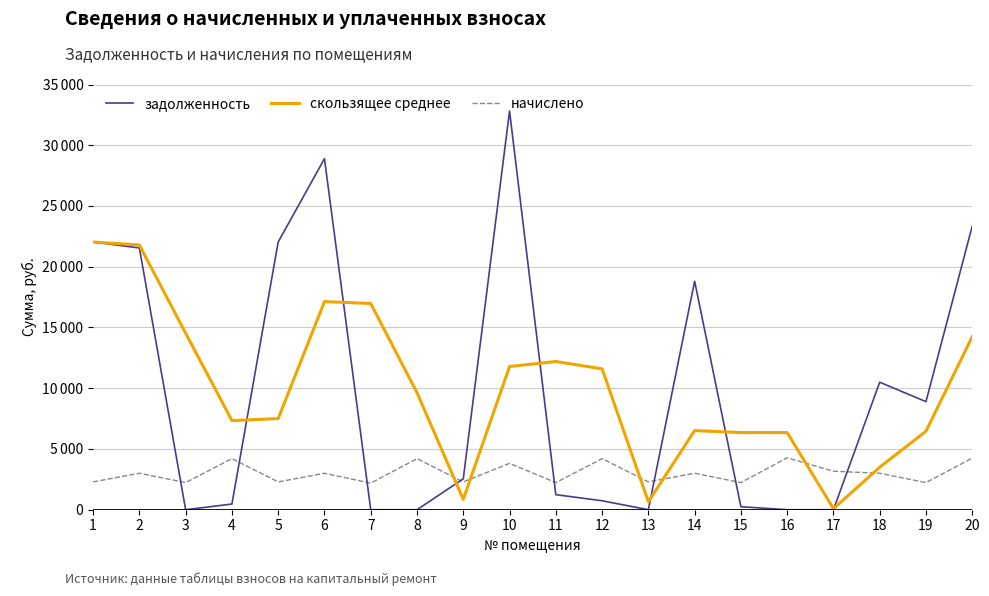

What are all the series names shown in the legend?

задолженность, скользящее среднее, начислено